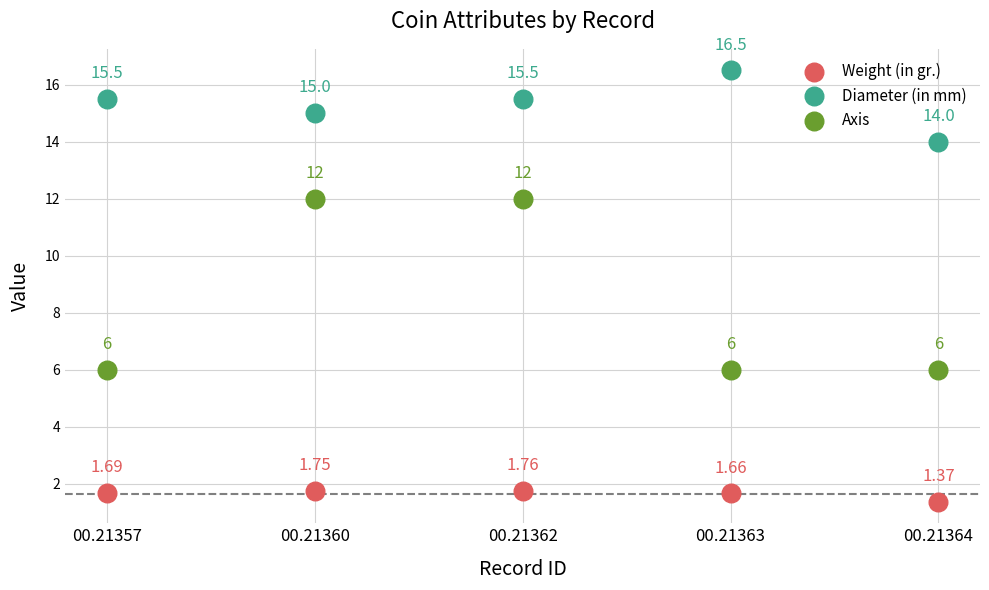

Which series reaches the maximum Y coordinate?

Diameter (in mm)